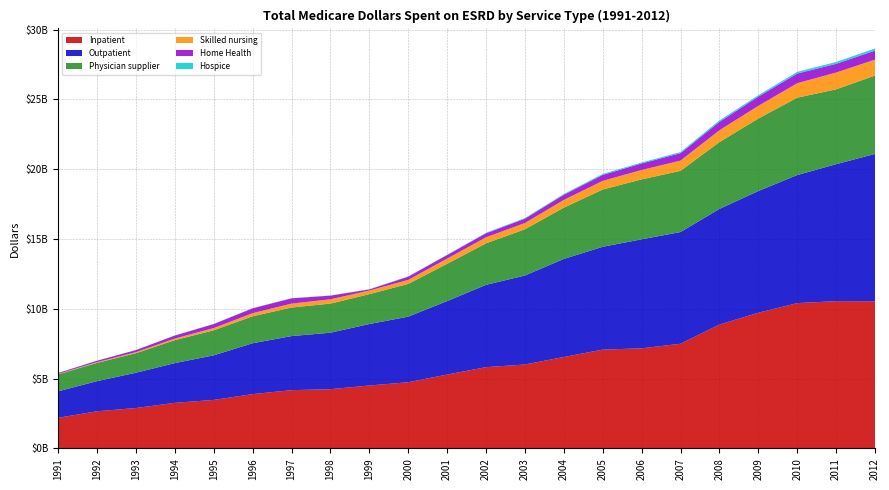

Reading left to right, list all the values displayed in this chart.

Inpatient: 1991=2194610503.4	1992=2659476713.5	1993=2893020952.4	1994=3263953259.0	1995=3474056133.0	1996=3888989418.6	1997=4173197350.1	1998=4242363122.0	1999=4505969845.7	2000=4740337151.4	2001=5289934062.7	2002=5820830879.8	2003=6010290061.9	2004=6547481679.5	2005=7077431625.8	2006=7169451274.1	2007=7496774381.5	2008=8871656422.2	2009=9718483007.6	2010=10407179581.2	2011=10549672205.3	2012=10543494048.0
Outpatient: 1991=1894519711.0	1992=2158343898.8	1993=2528306441.4	1994=2845637297.3	1995=3193968866.0	1996=3644322380.2	1997=3873126902.5	1998=4045600127.9	1999=4402845739.2	2000=4697811232.6	2001=5262052352.3	2002=5896503309.1	2003=6374537920.1	2004=7026160058.5	2005=7367044258.8	2006=7808897892.4	2007=8001786731.4	2008=8283319827.8	2009=8717369012.3	2010=9176097492.6	2011=9809931968.1	2012=10551520498.0
Physician supplier: 1991=1217903673.1	1992=1312860675.8	1993=1399938865.4	1994=1644730845.3	1995=1793215811.8	1996=1931509788.0	1997=2046003990.0	1998=2086722112.8	1999=2141779068.8	2000=2345145697.3	2001=2671103627.8	2002=2975244380.2	2003=3313464915.0	2004=3672855671.8	2005=4101765694.9	2006=4293048586.2	2007=4385922398.2	2008=4787078815.4	2009=5194088991.3	2010=5540914649.9	2011=5363288931.4	2012=5613960779.8
Skilled nursing: 1991=32520781.6	1992=51231979.5	1993=72917231.7	1994=115129897.1	1995=160541358.8	1996=224204253.7	1997=280475018.0	1998=306541370.3	1999=258565420.8	2000=290912429.1	2001=372773953.9	2002=431819435.6	2003=448034613.7	2004=552318025.2	2005=620119557.4	2006=671208865.7	2007=733727896.2	2008=847418559.9	2009=908198979.6	2010=1036566467.9	2011=1201679518.8	2012=1142660089.2
Home Health: 1991=63454182.0	1992=101241380.2	1993=149489057.9	1994=216915725.8	1995=287215318.7	1996=345060644.9	1997=378080386.7	1998=262827489.8	1999=79908515.8	2000=229600231.8	2001=255025059.6	2002=287838960.4	2003=311083484.4	2004=371411155.2	2005=426937358.5	2006=469852270.4	2007=531304022.4	2008=602616646.2	2009=659864459.9	2010=690865038.2	2011=622883441.8	2012=644750618.8
Hospice: 1991=2069437.8	1992=3880668.7	1993=5446098.5	1994=7765675.8	1995=8499748.1	1996=10063351.8	1997=12155552.8	1998=13593789.8	1999=16642185.8	2000=19698805.3	2001=26449448.0	2002=34711734.2	2003=43129163.9	2004=56840891.9	2005=68382134.6	2006=70550795.3	2007=81096344.8	2008=102874918.2	2009=97708337.4	2010=124550870.9	2011=134558964.7	2012=152383697.6